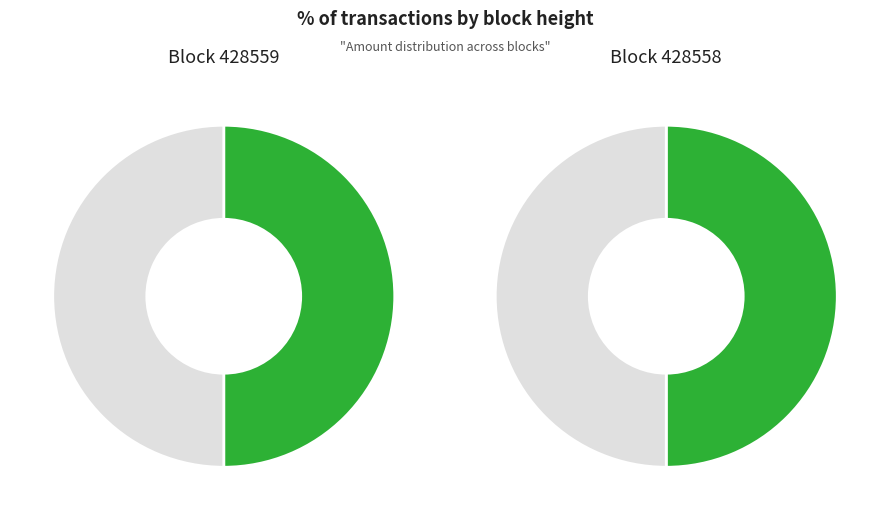

To the nearest percent, what is the average slice percentage?

50%